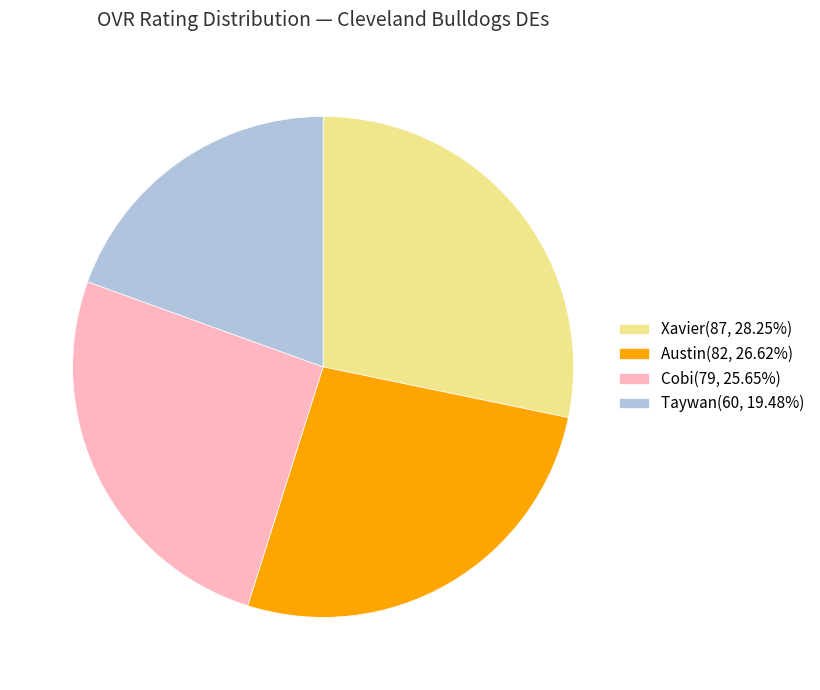

Approximately how many times larger is the value at Austin(82, 26.62%) compared to Xavier(87, 28.25%)?

0.9